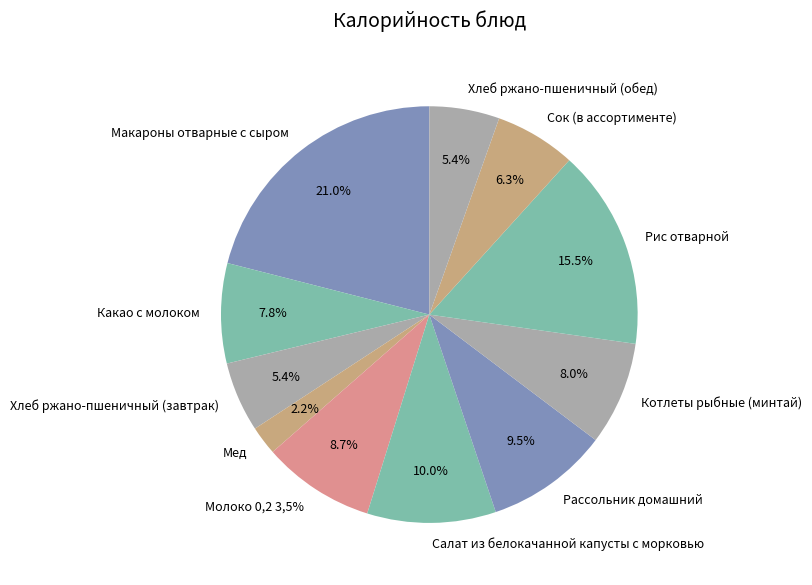

What is the smallest slice in the pie chart?

Мед